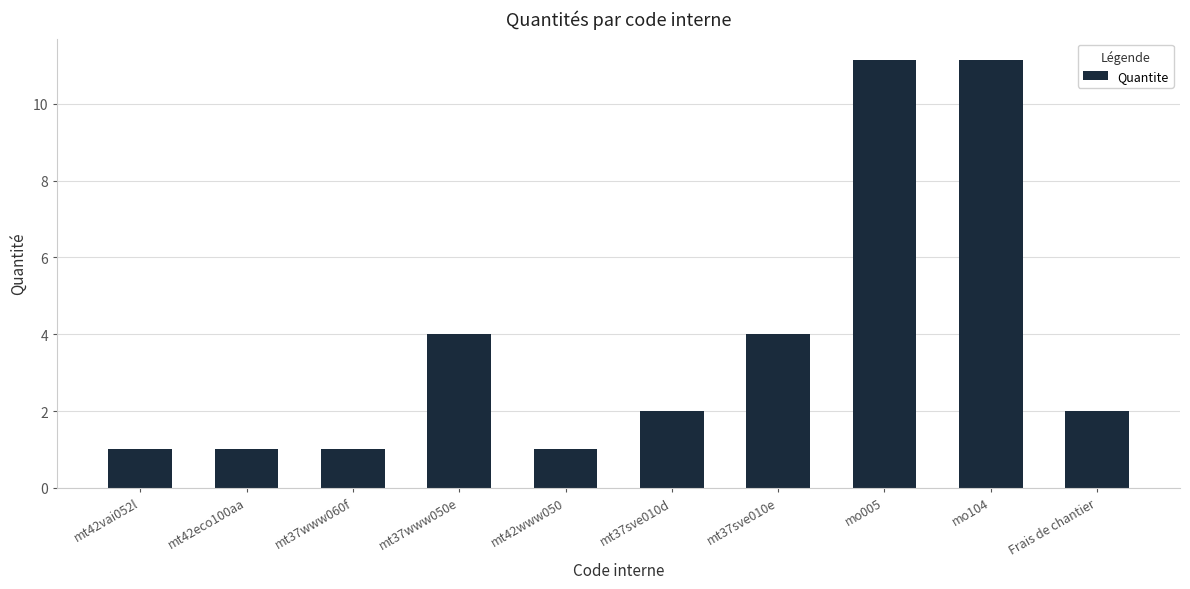

Reading left to right, what are all the values shown in this chart?

mt42vai052l=1.0	mt42eco100aa=1.0	mt37www060f=1.0	mt37www050e=4.0	mt42www050=1.0	mt37sve010d=2.0	mt37sve010e=4.0	mo005=11.1	mo104=11.1	Frais de chantier=2.0